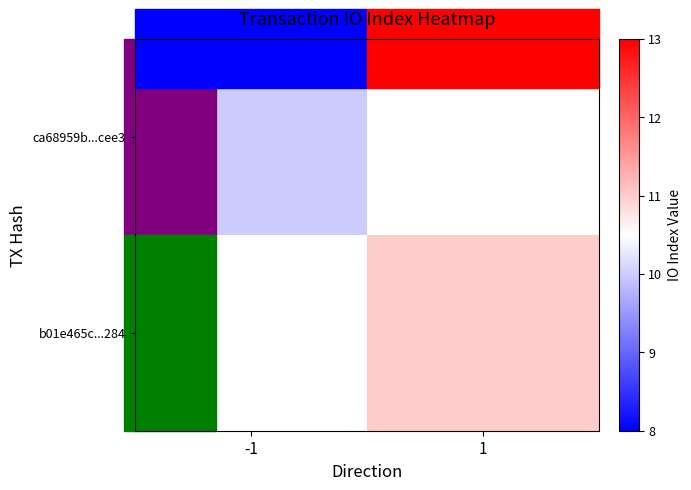

Which series has the widest spread of values?

ca68959b...cee3